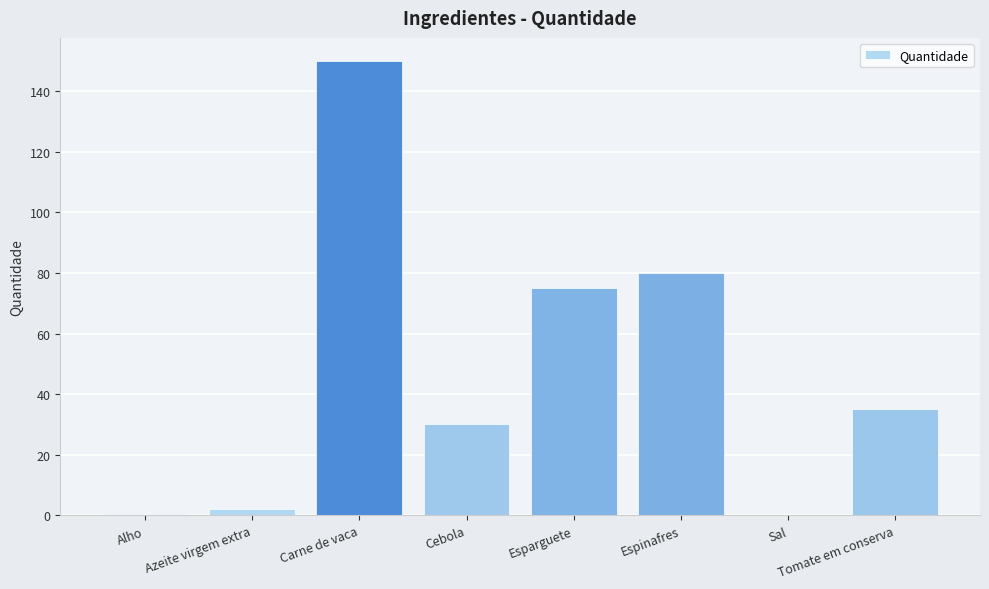

Approximately how many times larger is the value at Tomate em conserva compared to Esparguete?

0.5